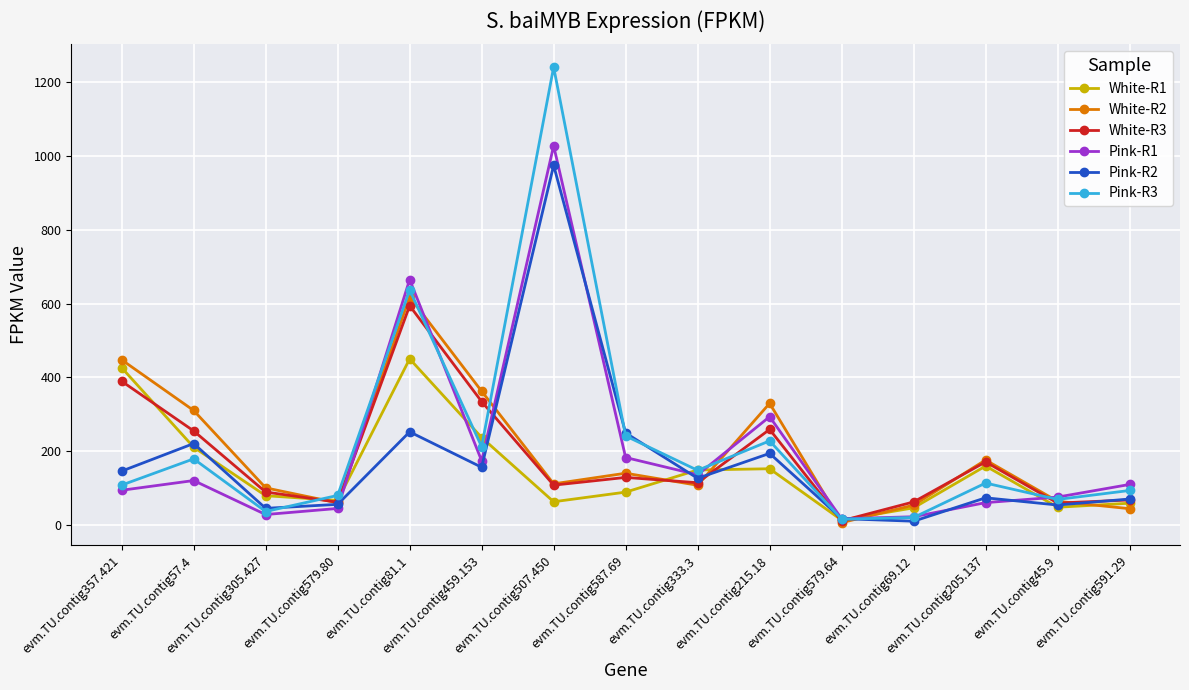

At how many categories does at least one series exceed 477?

2